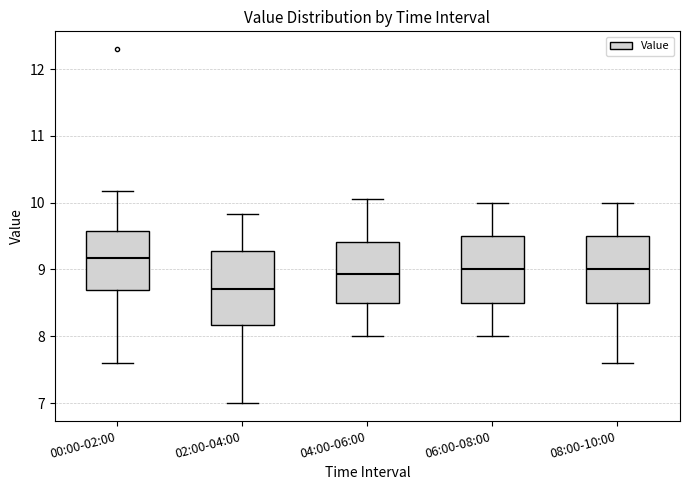

Where is the lower edge of the box for 08:00-10:00 on the y-axis? The values are not printed on the chart, so give them approximately, as read against the axis.

8.5